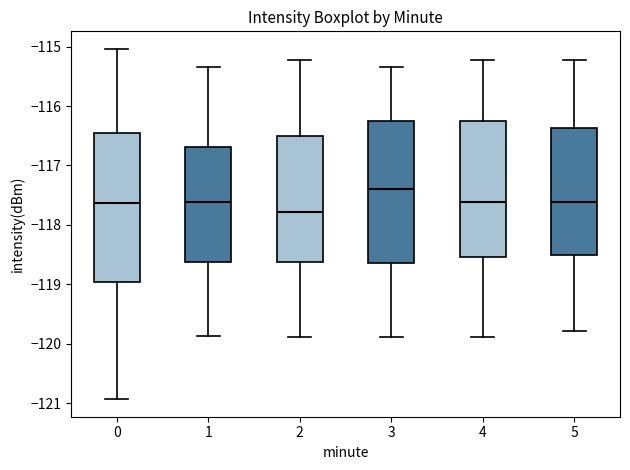

Where is the lower edge of the box at x = 3 on the y-axis? The values are not printed on the chart, so give them approximately, as read against the axis.

-118.6